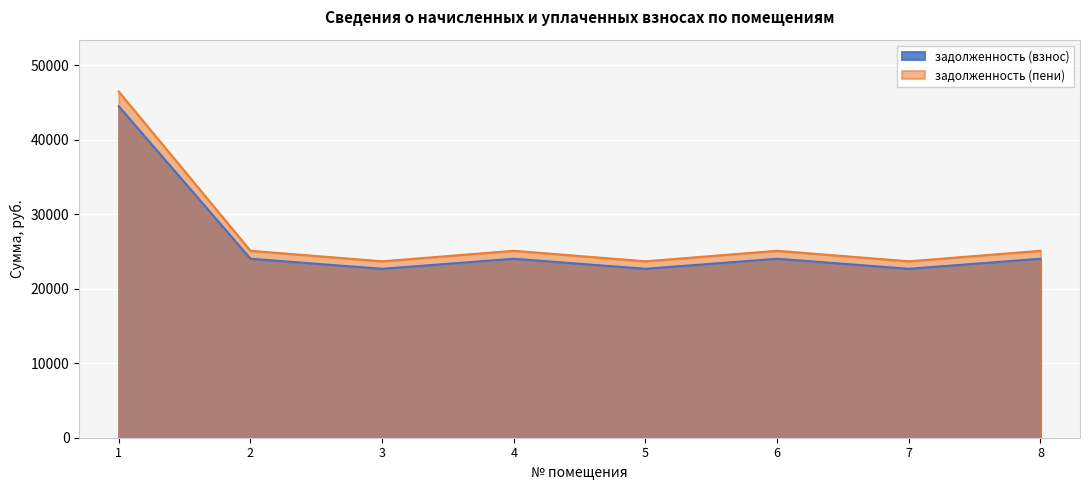

What is the difference between the задолженность (взнос) values at 2 and 5?

1349.3